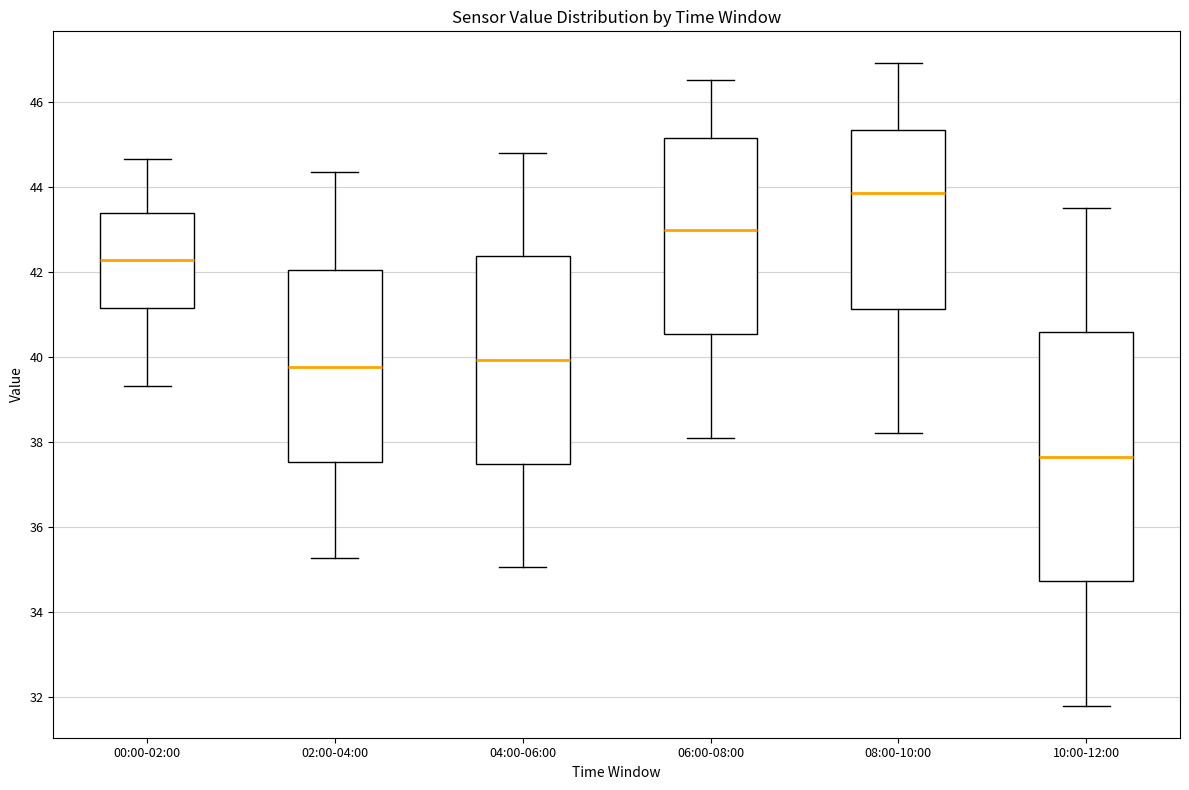

Reading left to right, read every box against the y-axis: the position of its median line, the range the box covers, and the ends of its whiskers. The values are not printed on the chart, so give them approximately, as read against the axis.

00:00-02:00: median 42.2, box 41.2 to 43.4, whiskers 39.4 to 44.6
02:00-04:00: median 39.8, box 37.6 to 42.0, whiskers 35.2 to 44.4
04:00-06:00: median 40.0, box 37.4 to 42.4, whiskers 35.0 to 44.8
06:00-08:00: median 43.0, box 40.6 to 45.2, whiskers 38.2 to 46.6
08:00-10:00: median 43.8, box 41.2 to 45.4, whiskers 38.2 to 47.0
10:00-12:00: median 37.6, box 34.8 to 40.6, whiskers 31.8 to 43.6